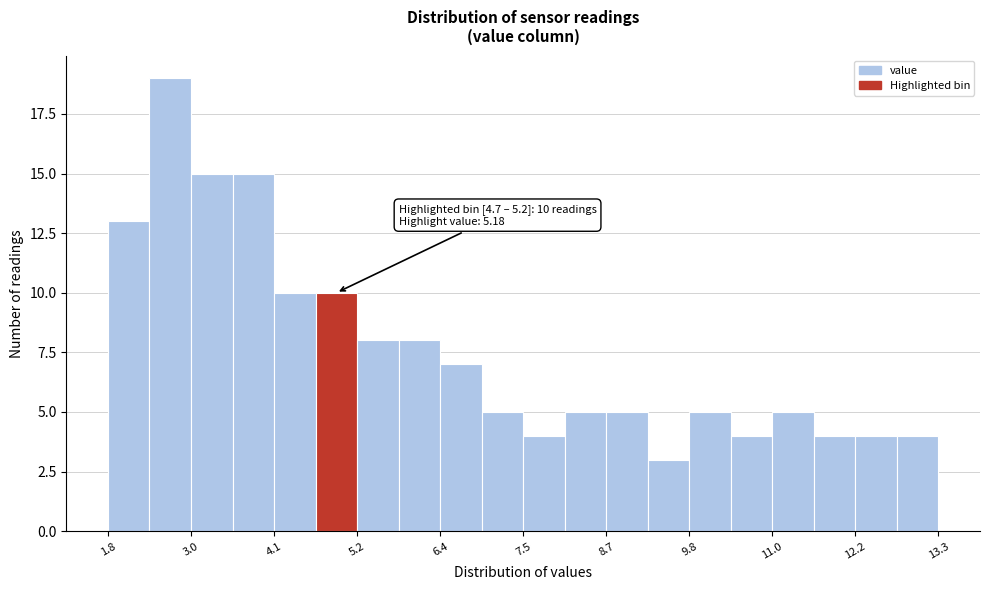

Around what value on the x-axis is the tallest bar? Give the approximate position of its centre, as read against the axis.

2.6